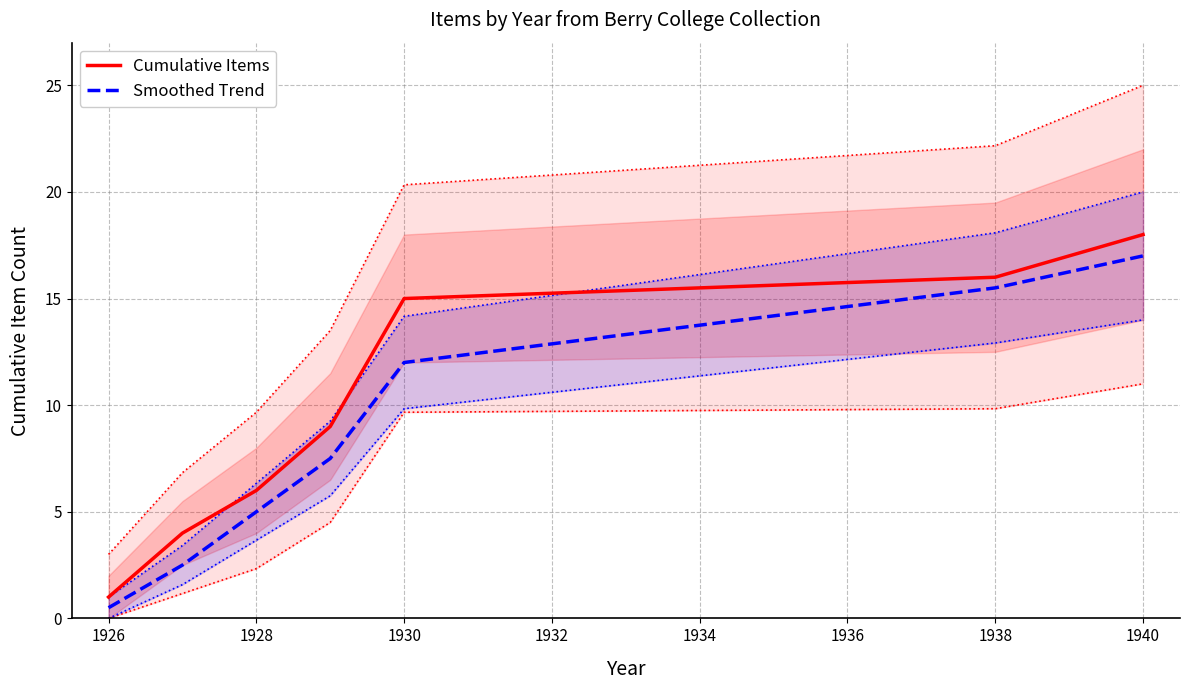

Which series has the largest total across all categories?

Cumulative Items